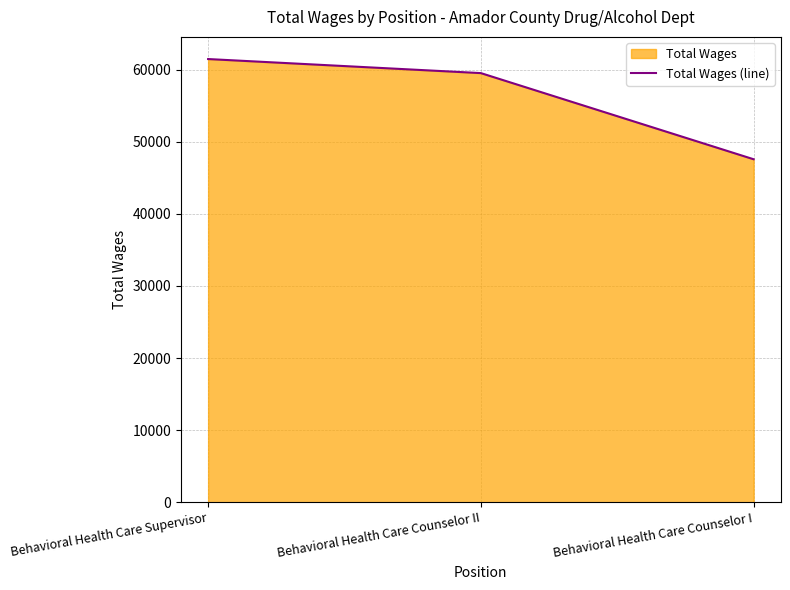

Reading left to right, list all the values displayed in this chart.

61469	59519	47570